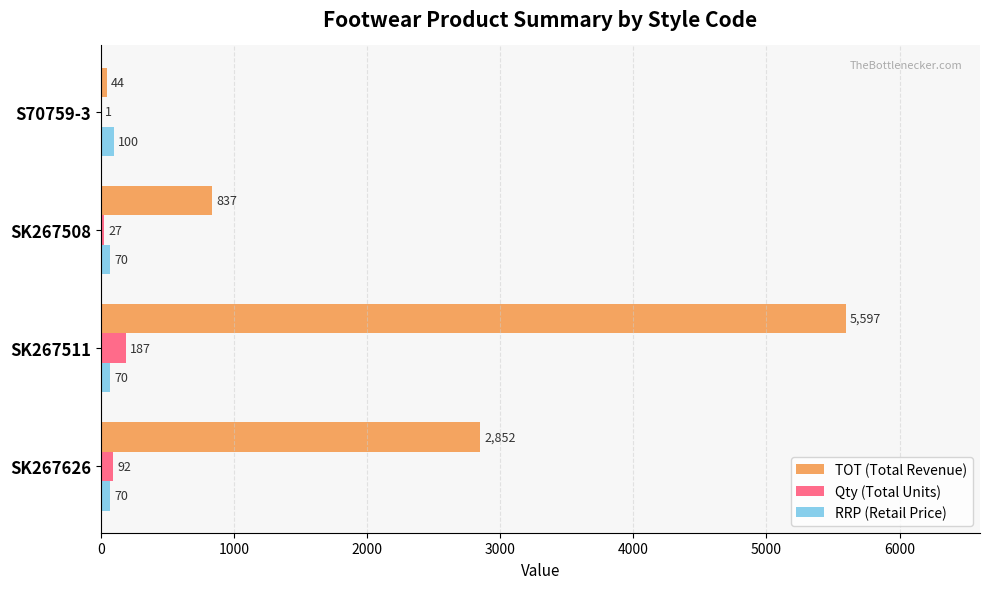

What are all the series names shown in the legend?

TOT (Total Revenue), Qty (Total Units), RRP (Retail Price)